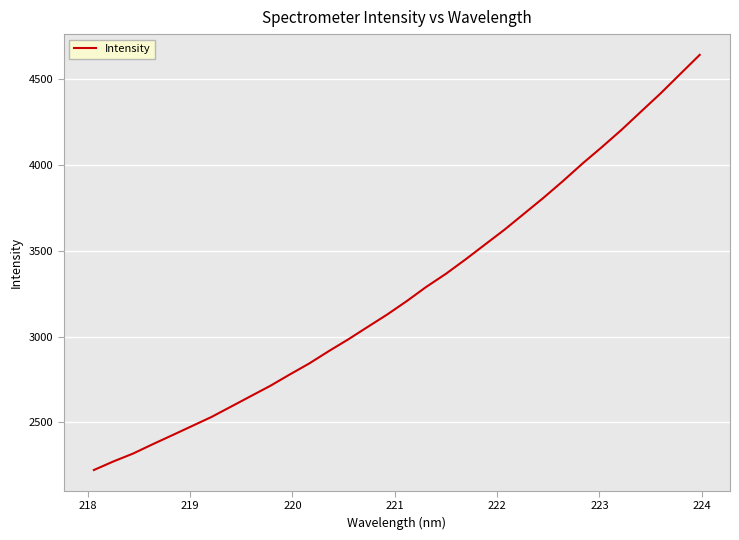

What is the greatest value displayed?

4640.3